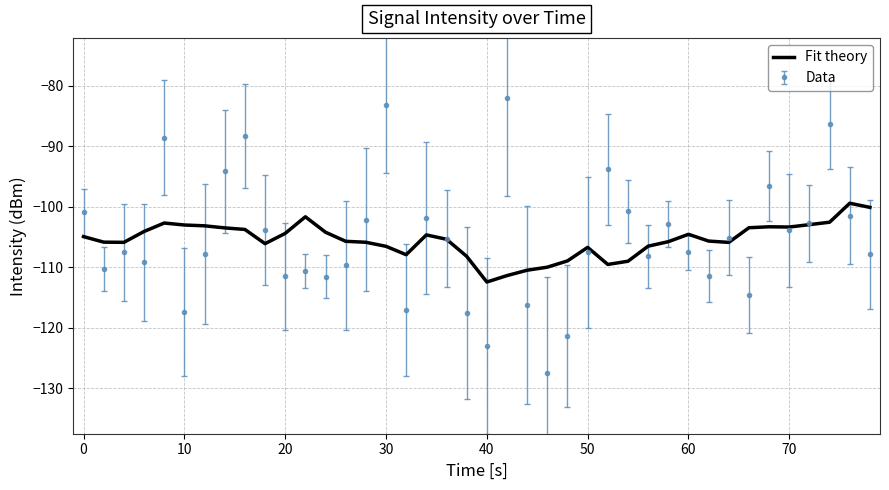

Rank the series by their maximum value, from lowest to highest.

Fit theory, Data